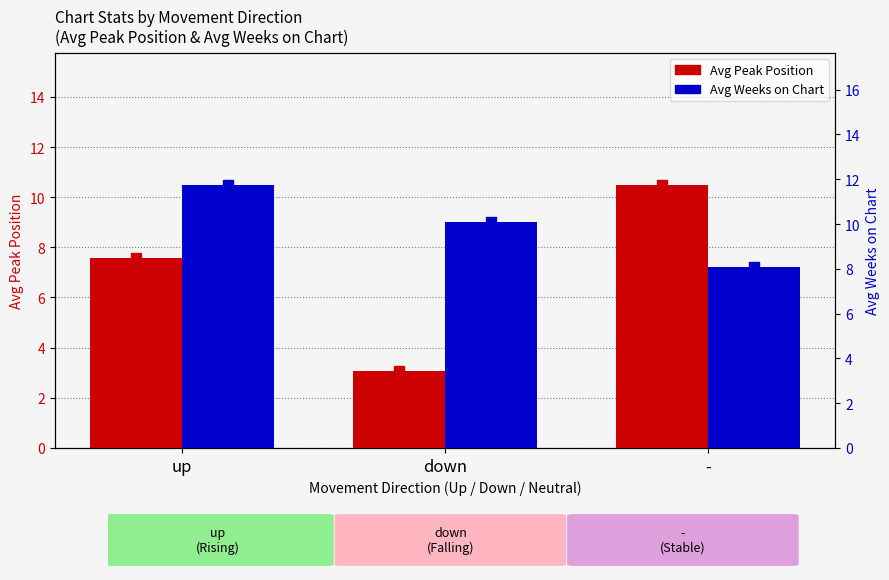

At how many categories does at least one series exceed 4?

3